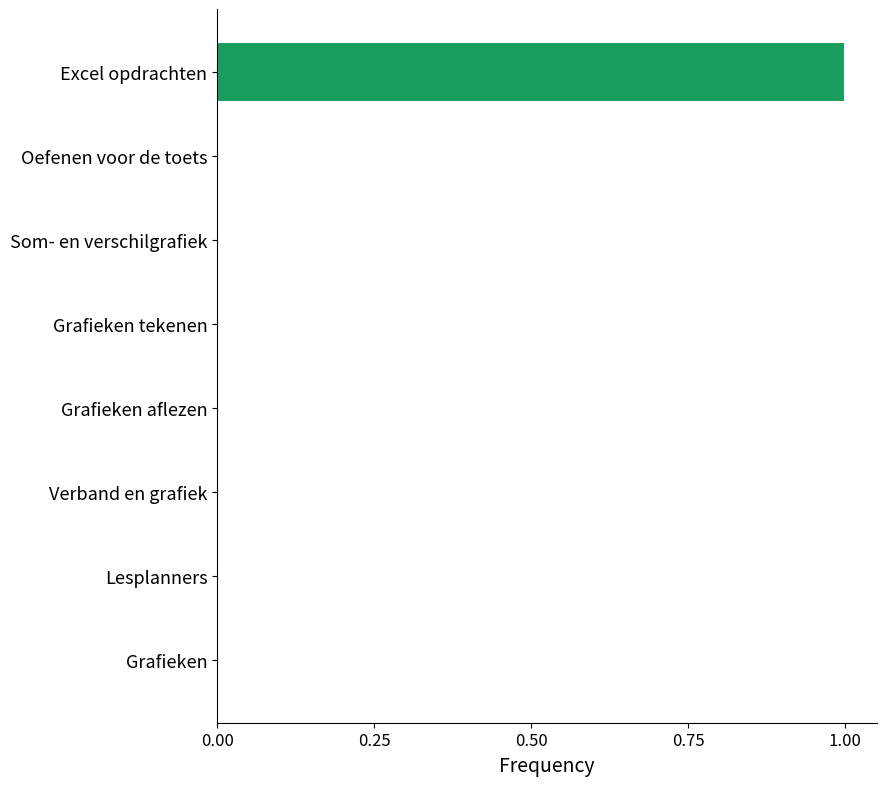

What is the average value?

0.1